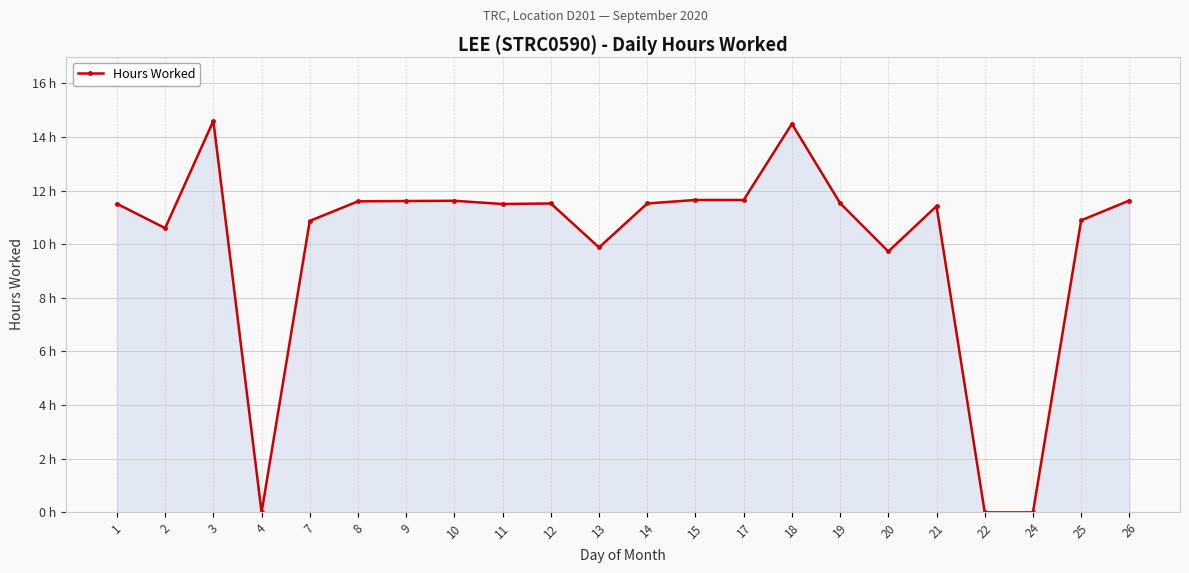

Is this an area chart (filled region under the line)?

Yes